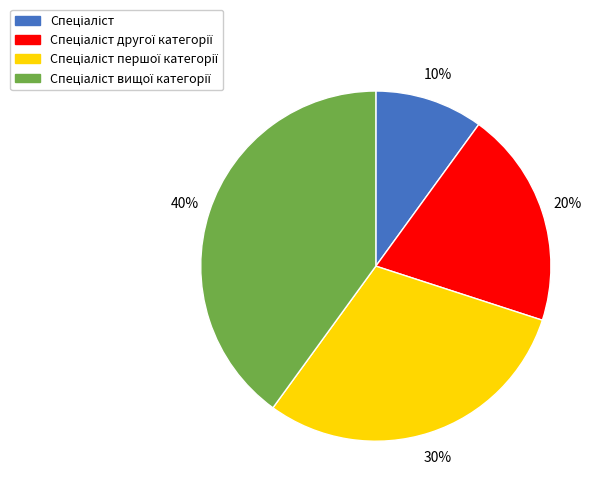

How many segments does this pie chart have?

4